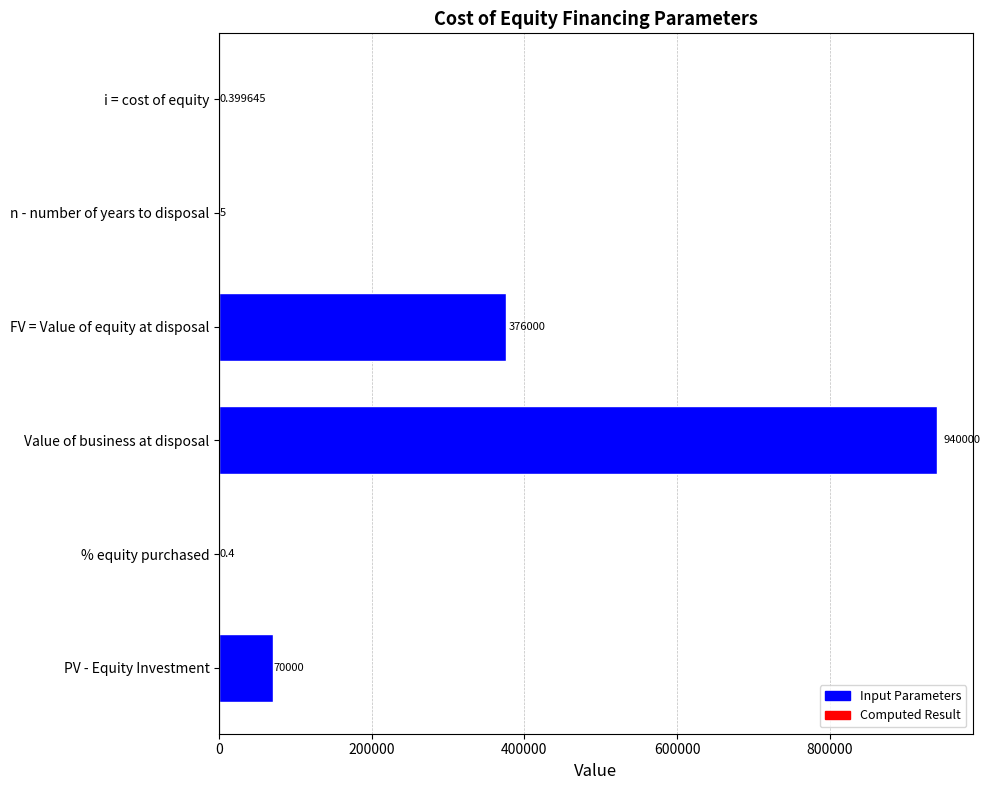

Which category has the highest value across all series?

Value of business at disposal